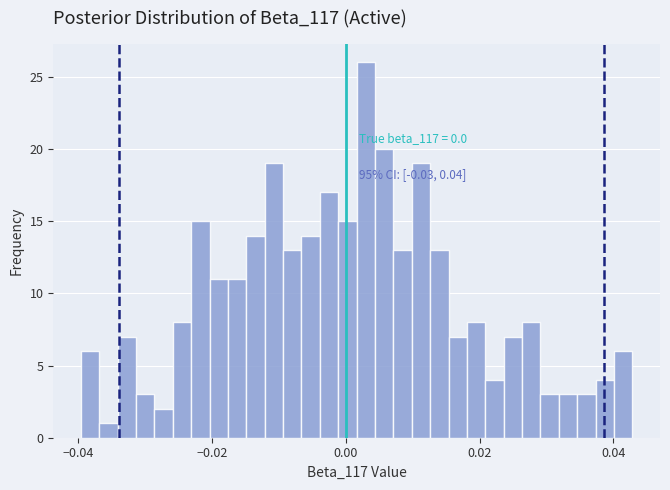

Read against the x-axis, roughly where is the centre of the tallest bar?

0.002